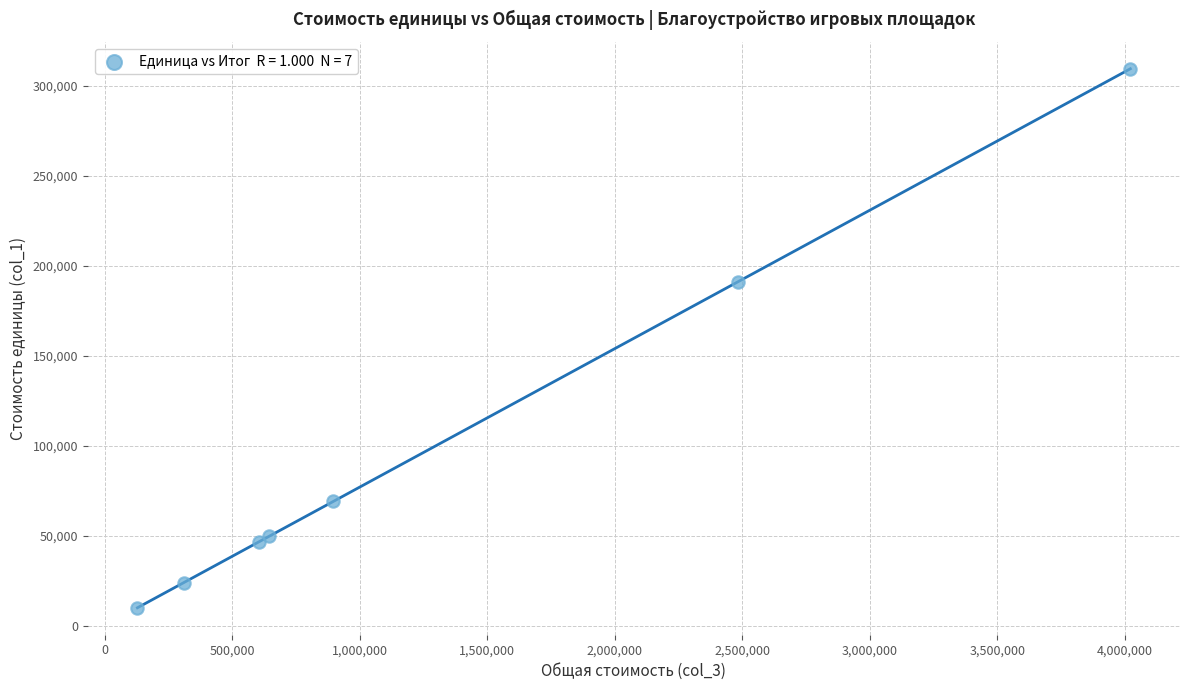

What Y value in the scatter plot is closest to 159600?

191000